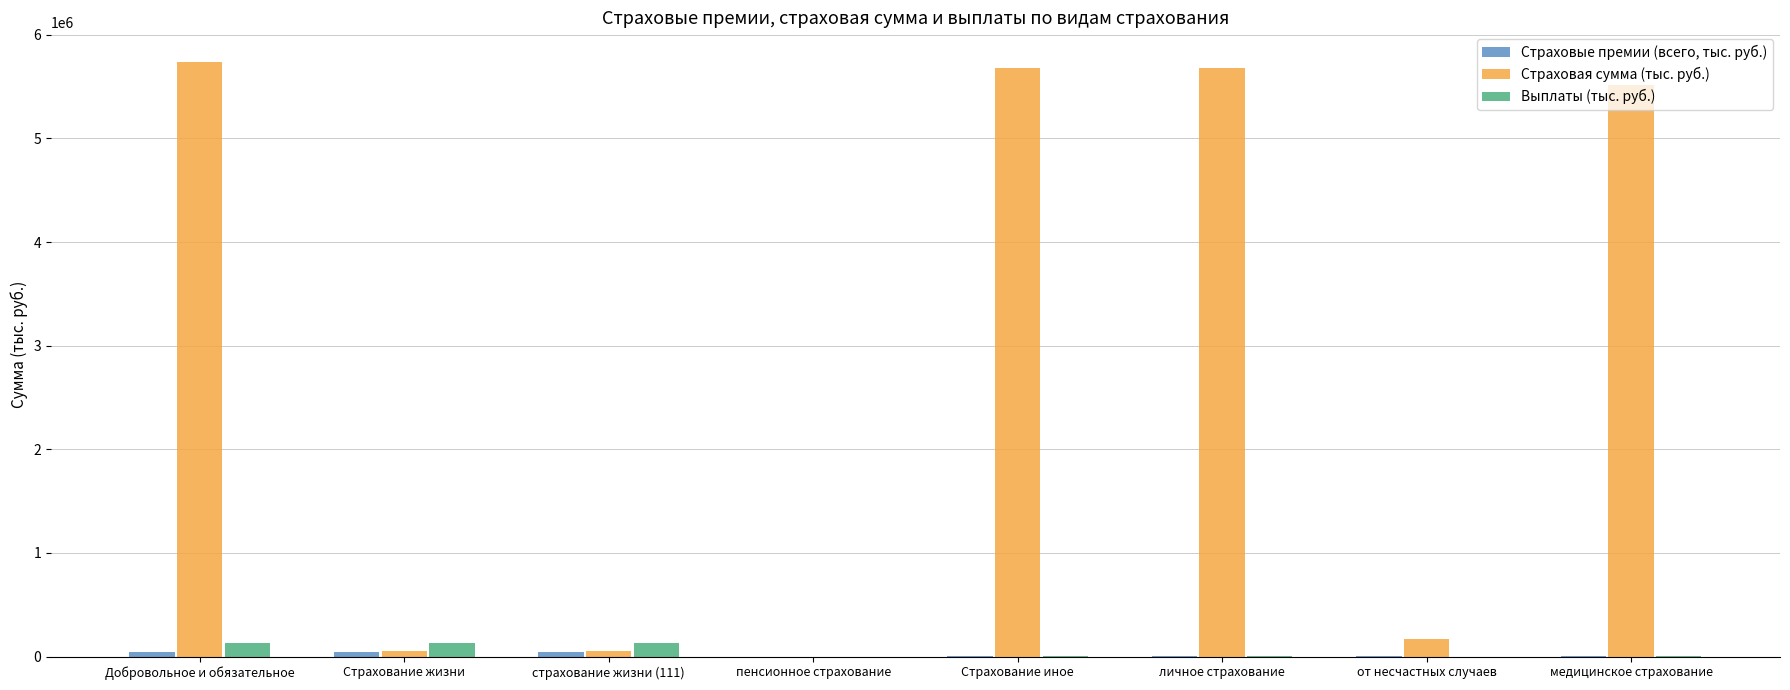

Is it true that Страховая сумма (тыс. руб.) equals 5682343.4 at личное страхование?

True